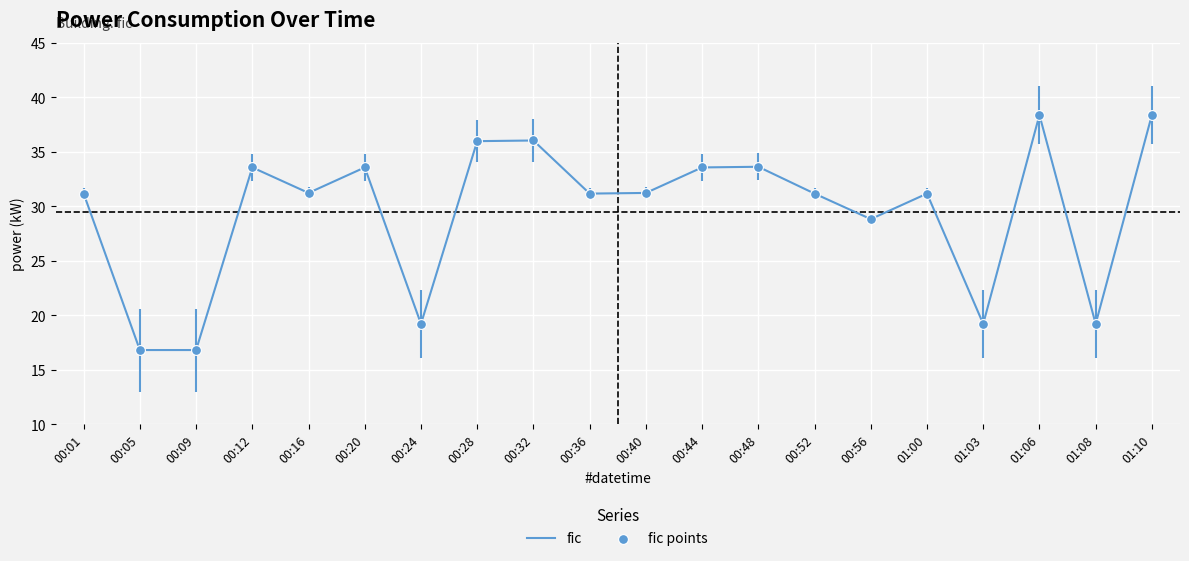

Is it true that the value at 01:03 is 19.2?

True